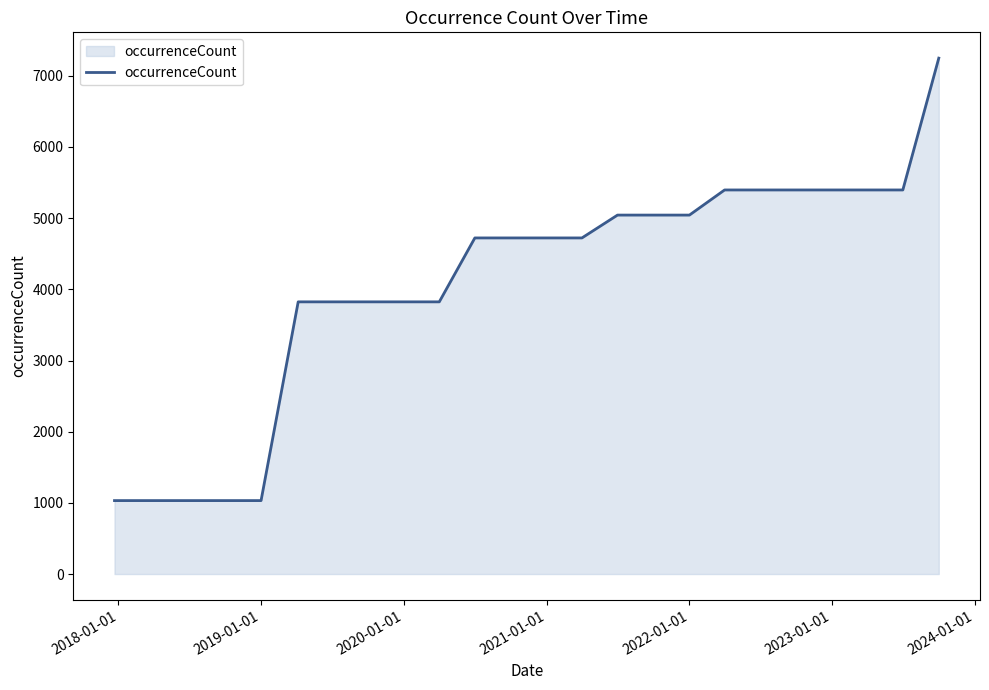

What is the difference between the maximum and minimum values?

6216